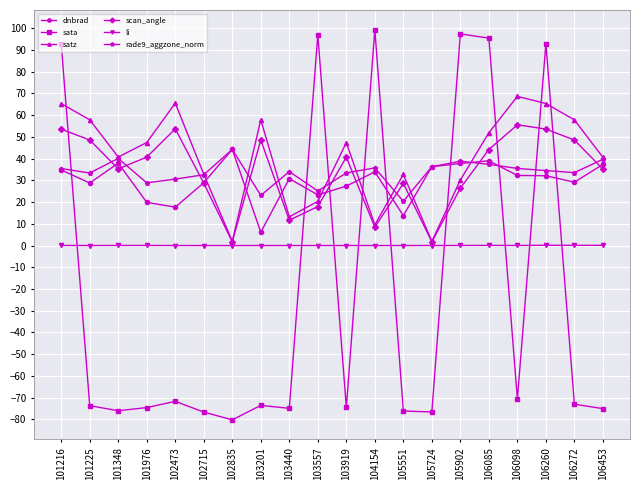

True or false: scan_angle has more than 1 points higher than both neighbors.

True